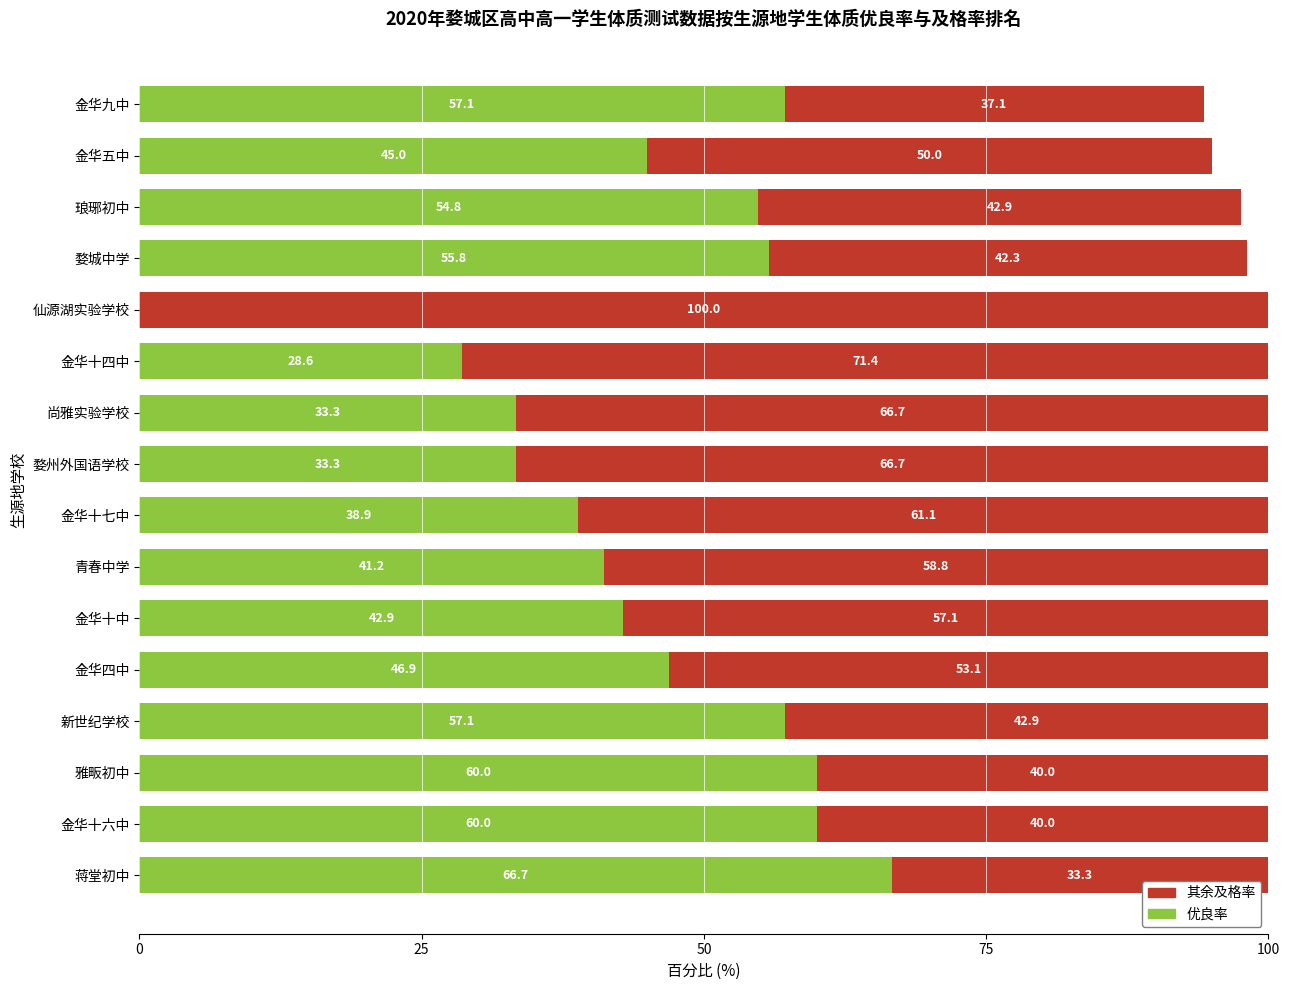

Count the number of categories in the chart.

16